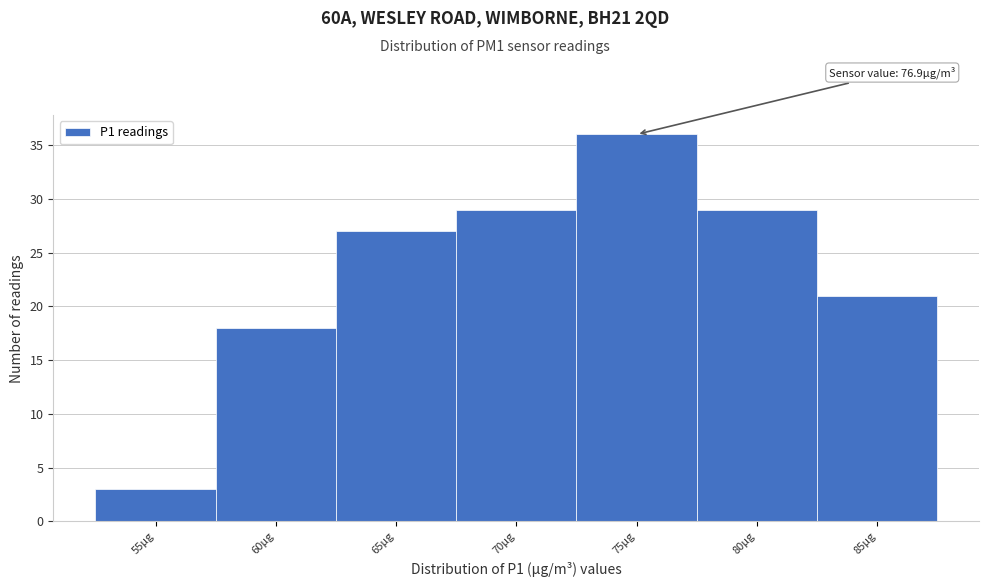

Reading left to right, list all the values displayed in this chart.

55µg=3	60µg=18	65µg=27	70µg=29	75µg=36	80µg=29	85µg=21